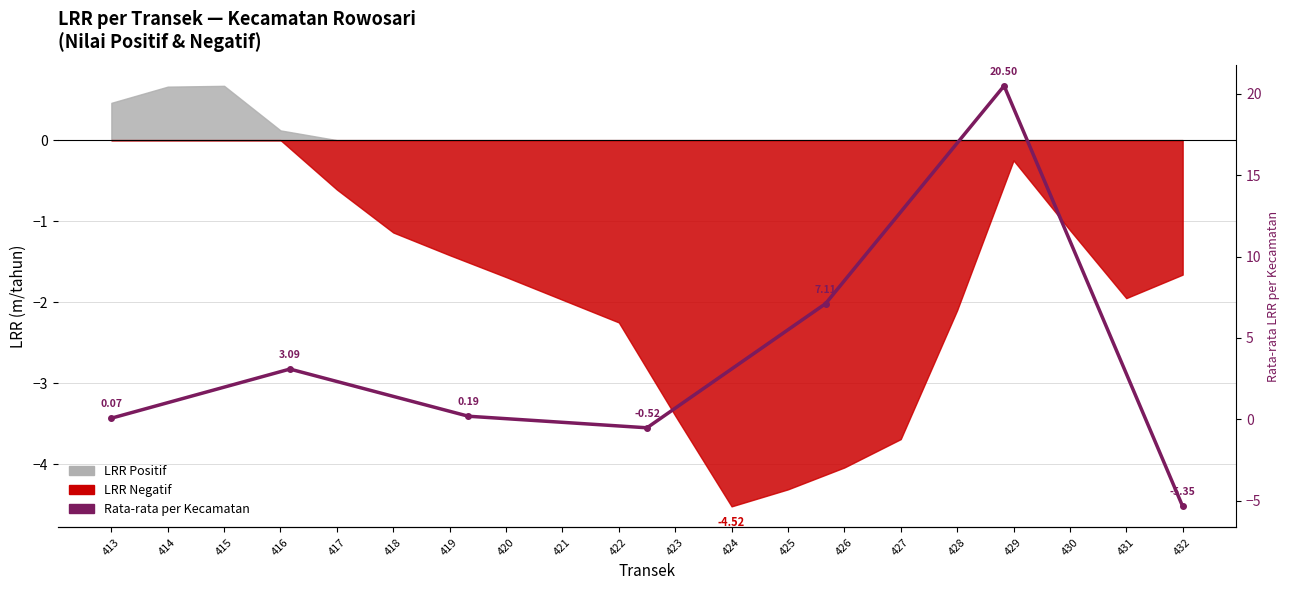

What is the value of the 7th point from the left?

-5.3